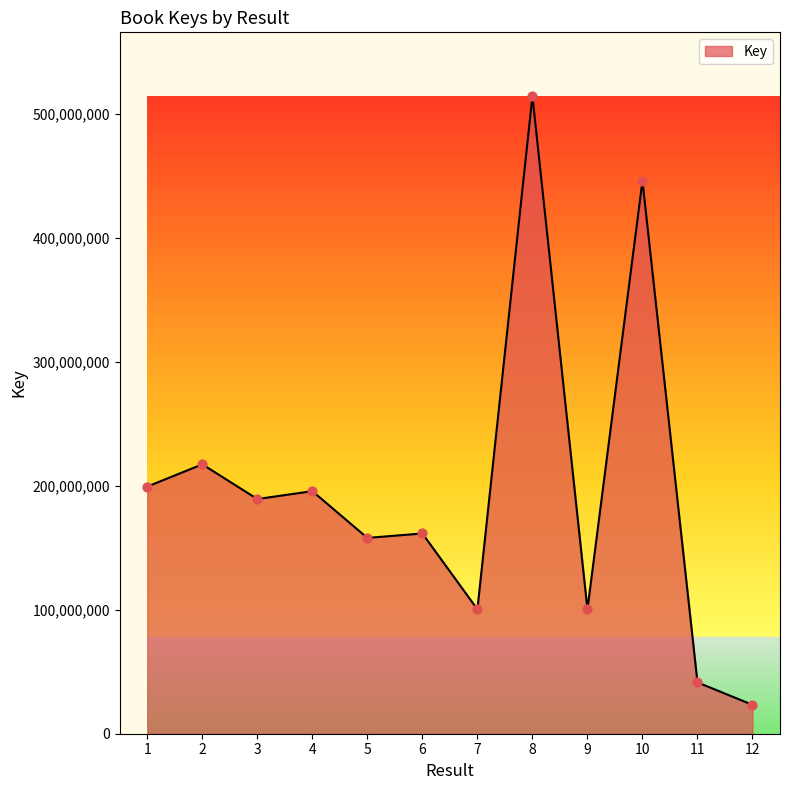

What is the change in value from 1 to 5?

-41429159